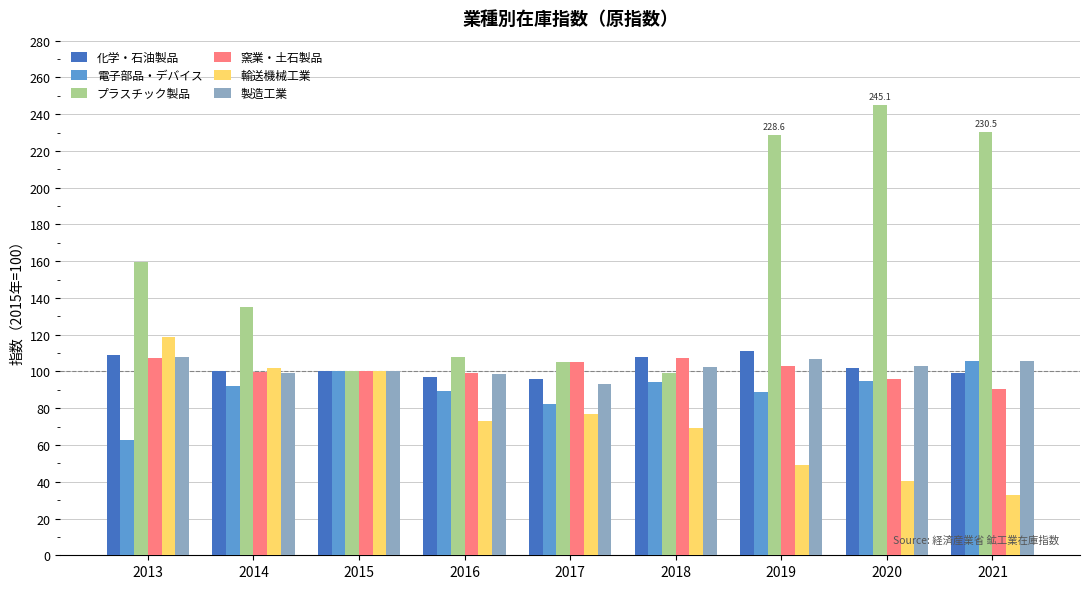

What is the difference between the highest and lowest values at 2021?

197.7